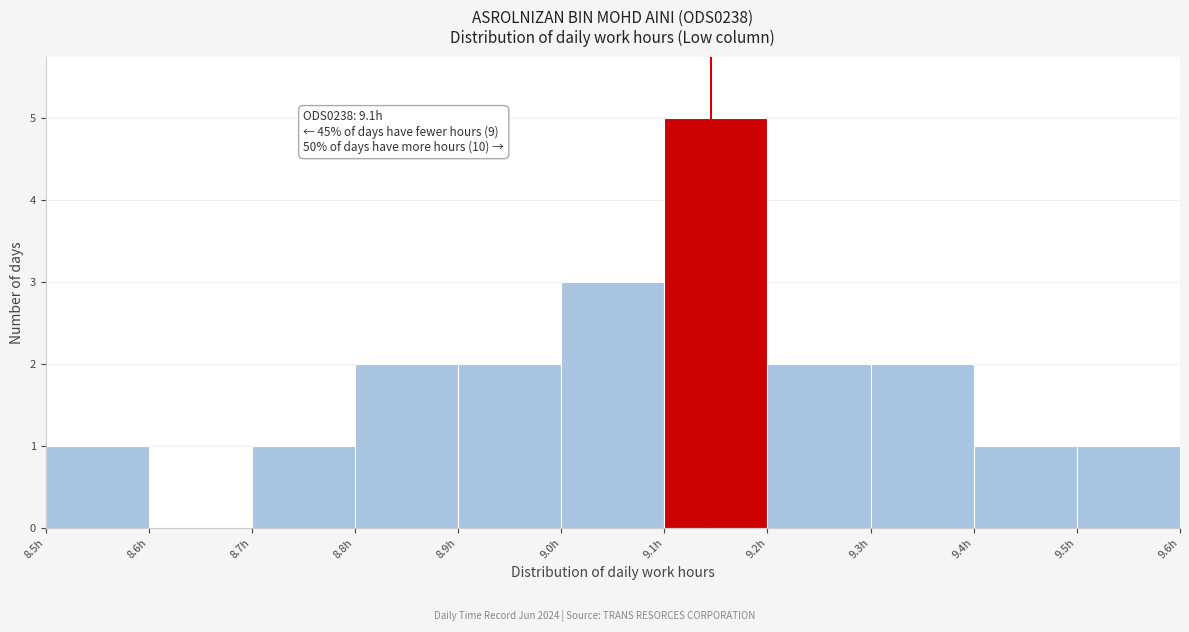

Over which range of the x-axis is the bar tallest?

9.1 to 9.2